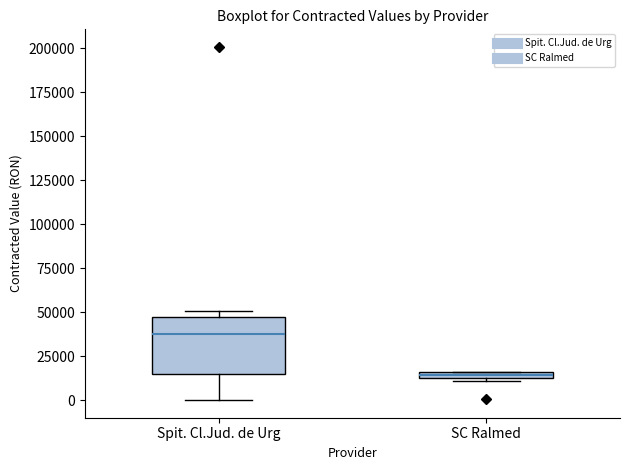

Comparing the boxes themselves (not the whiskers), which one is the tallest?

Spit. Cl.Jud. de Urg